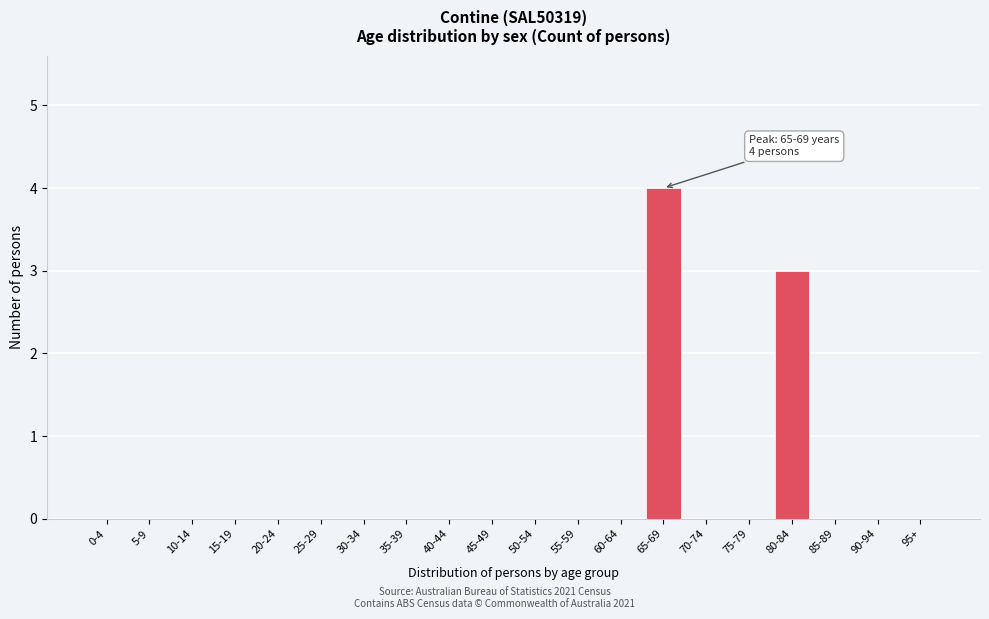

Reading right to left, transcribe all the data shown in this chart.

95+=0	90-94=0	85-89=0	80-84=3	75-79=0	70-74=0	65-69=4	60-64=0	55-59=0	50-54=0	45-49=0	40-44=0	35-39=0	30-34=0	25-29=0	20-24=0	15-19=0	10-14=0	5-9=0	0-4=0